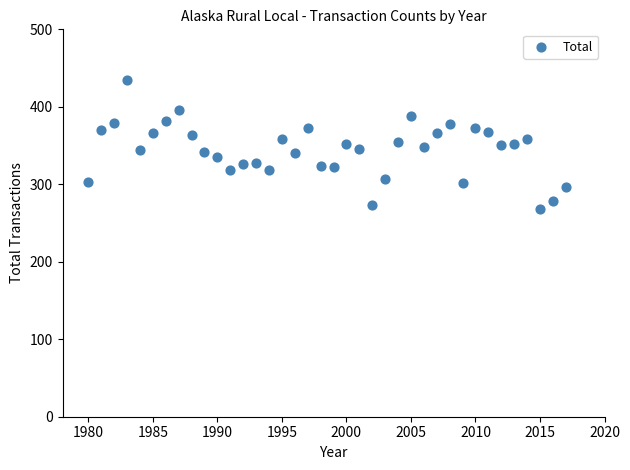

What is the range of X values (max minus min)?

37